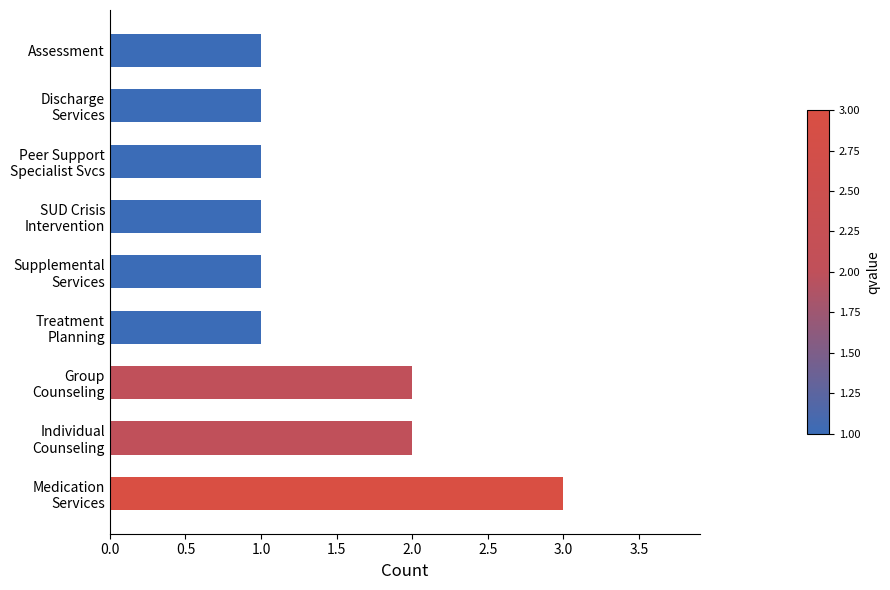

What is the difference between the maximum and minimum values?

2